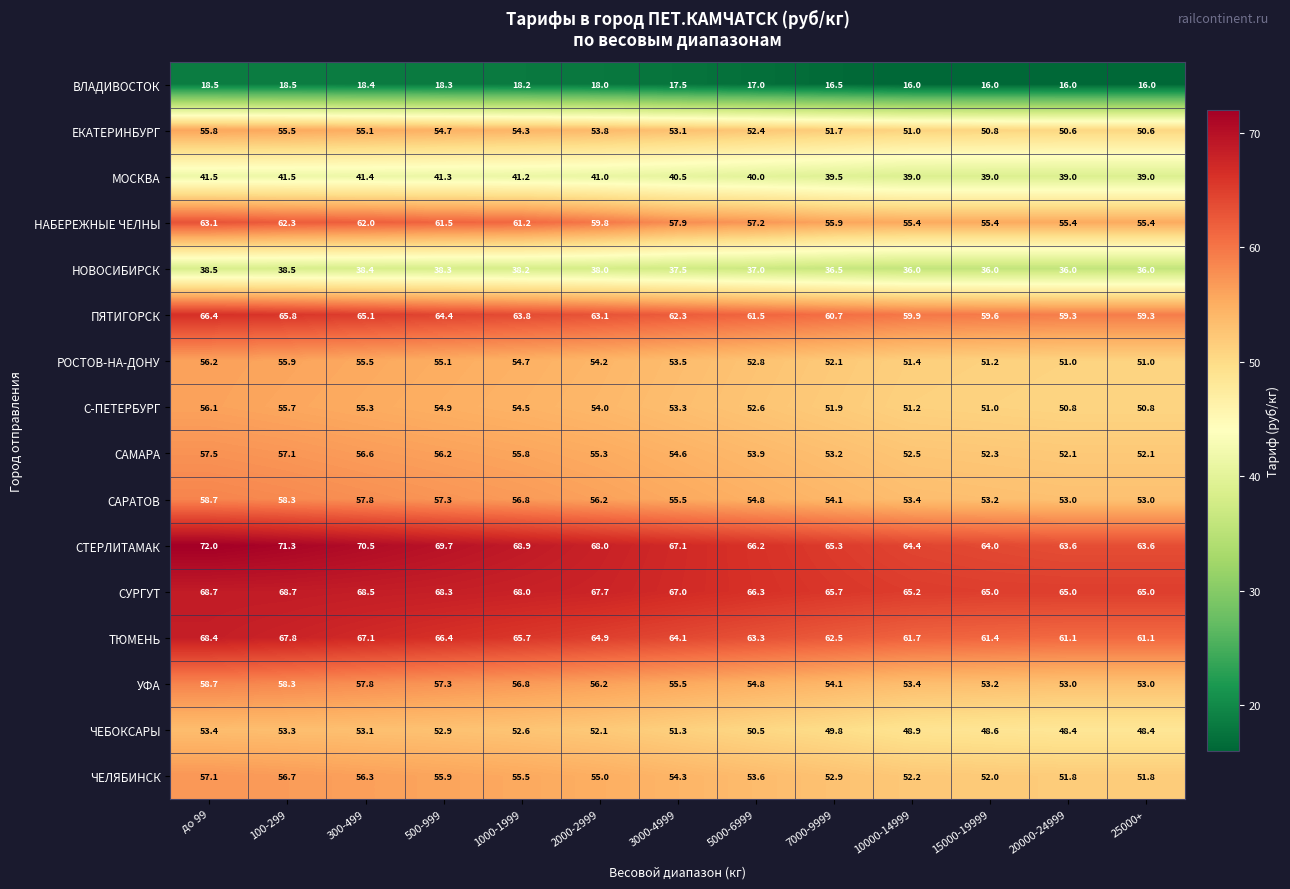

Which series has the largest range (max minus min)?

СТЕРЛИТАМАК